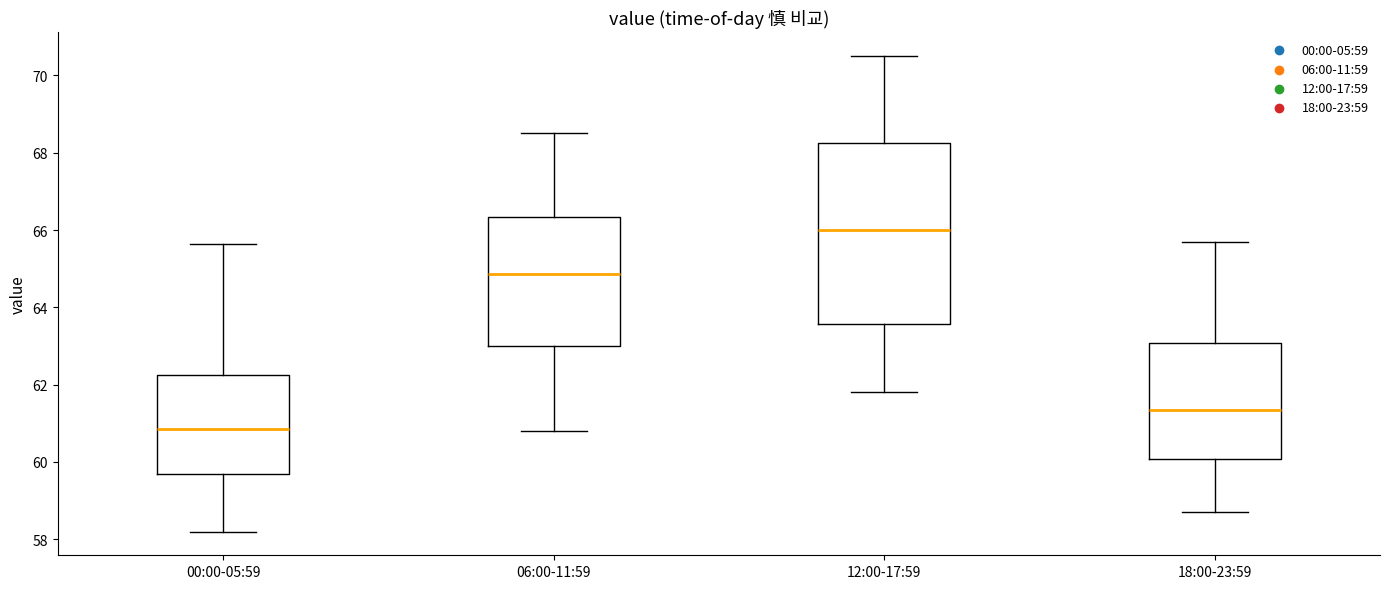

Reading left to right, read every box against the y-axis: the position of its median line, the range the box covers, and the ends of its whiskers. The values are not printed on the chart, so give them approximately, as read against the axis.

00:00-05:59: median 60.8, box 59.6 to 62.2, whiskers 58.2 to 65.6
06:00-11:59: median 64.8, box 63.0 to 66.4, whiskers 60.8 to 68.6
12:00-17:59: median 66.0, box 63.6 to 68.2, whiskers 61.8 to 70.6
18:00-23:59: median 61.4, box 60.0 to 63.0, whiskers 58.8 to 65.8